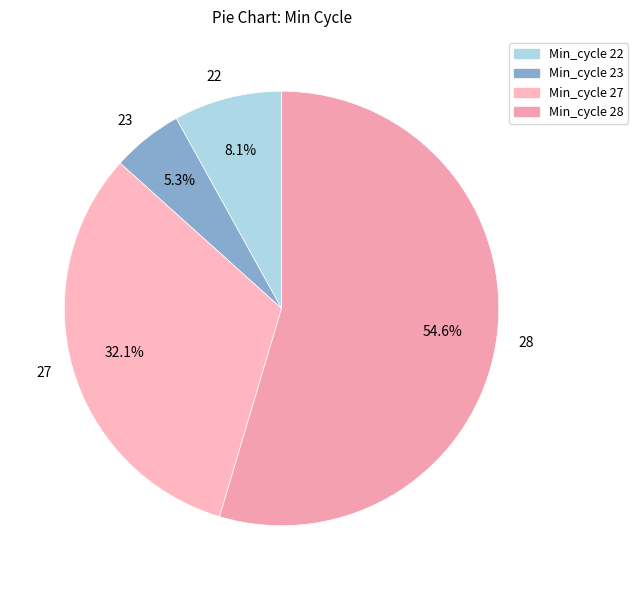

Which slice is the smallest?

Min_cycle 23